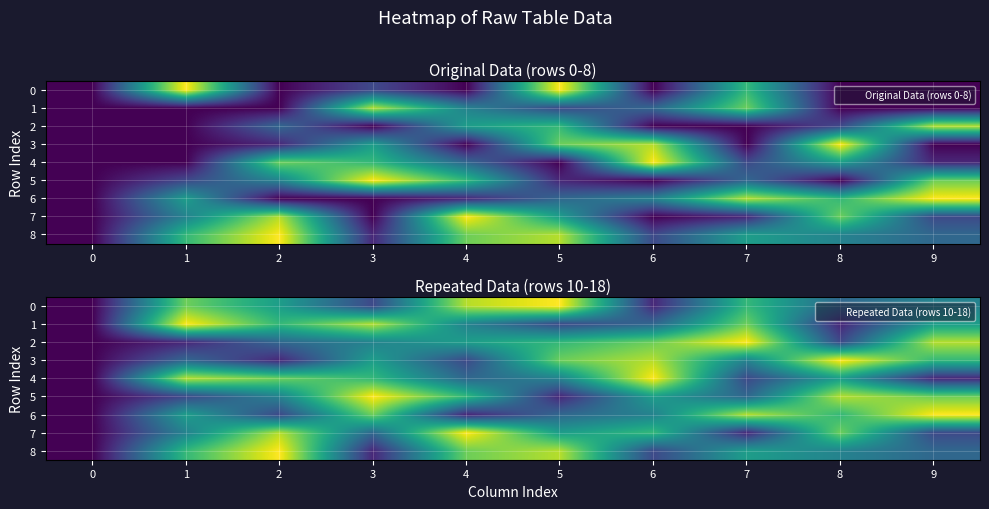

What is the maximum value shown in the chart?

9